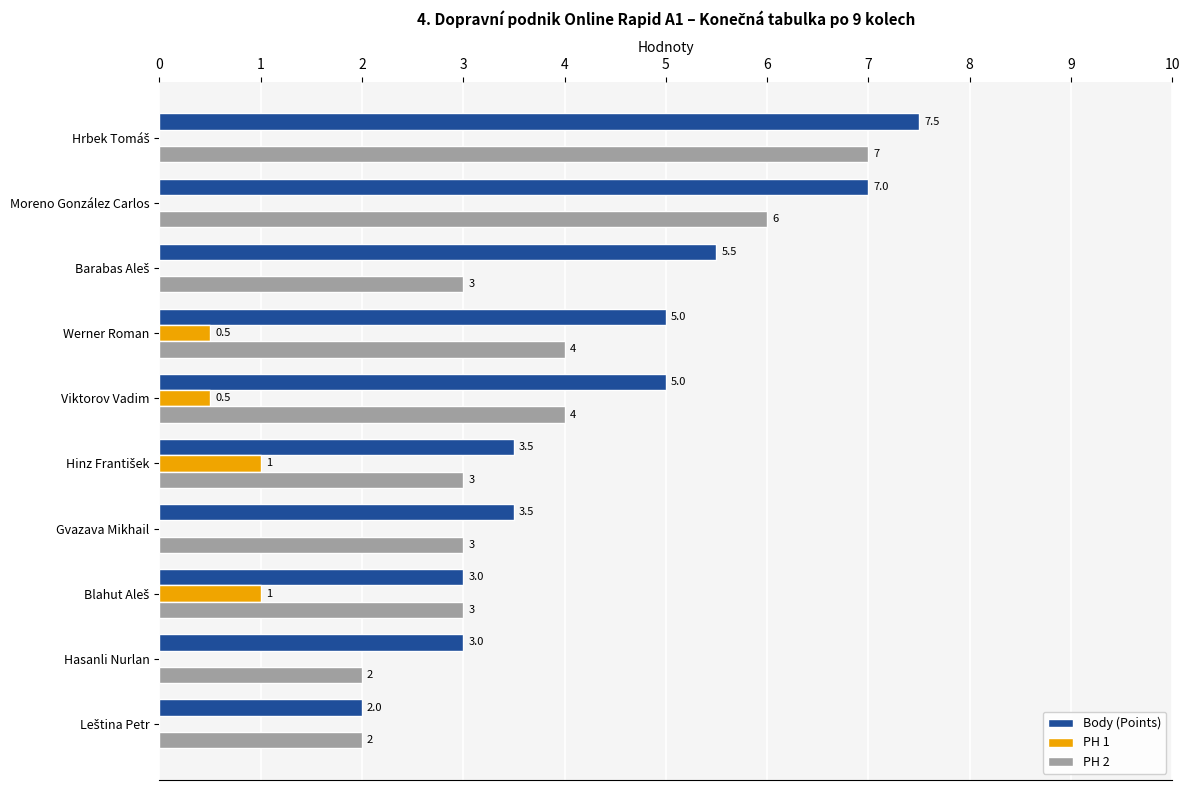

How many data points does each series have?

10